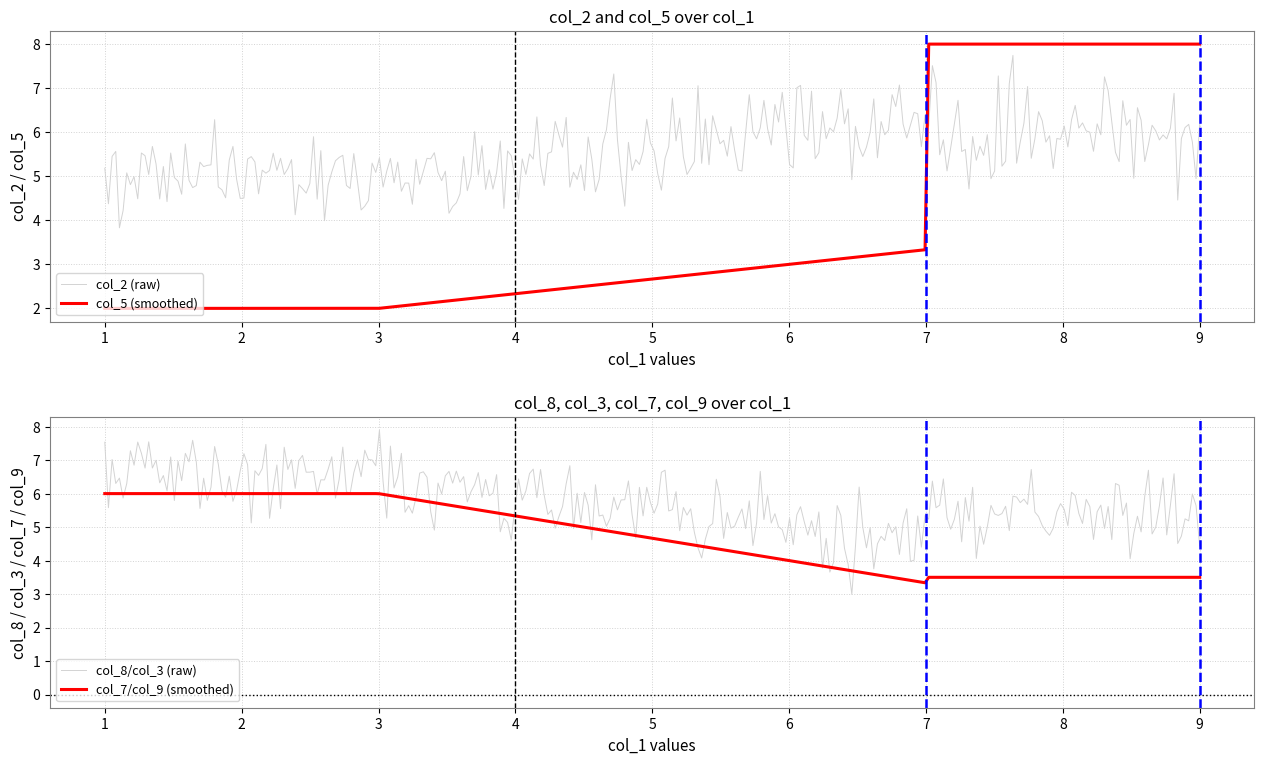

True or false: col_5 (smoothed) and col_2 (raw) cross at least once.

True